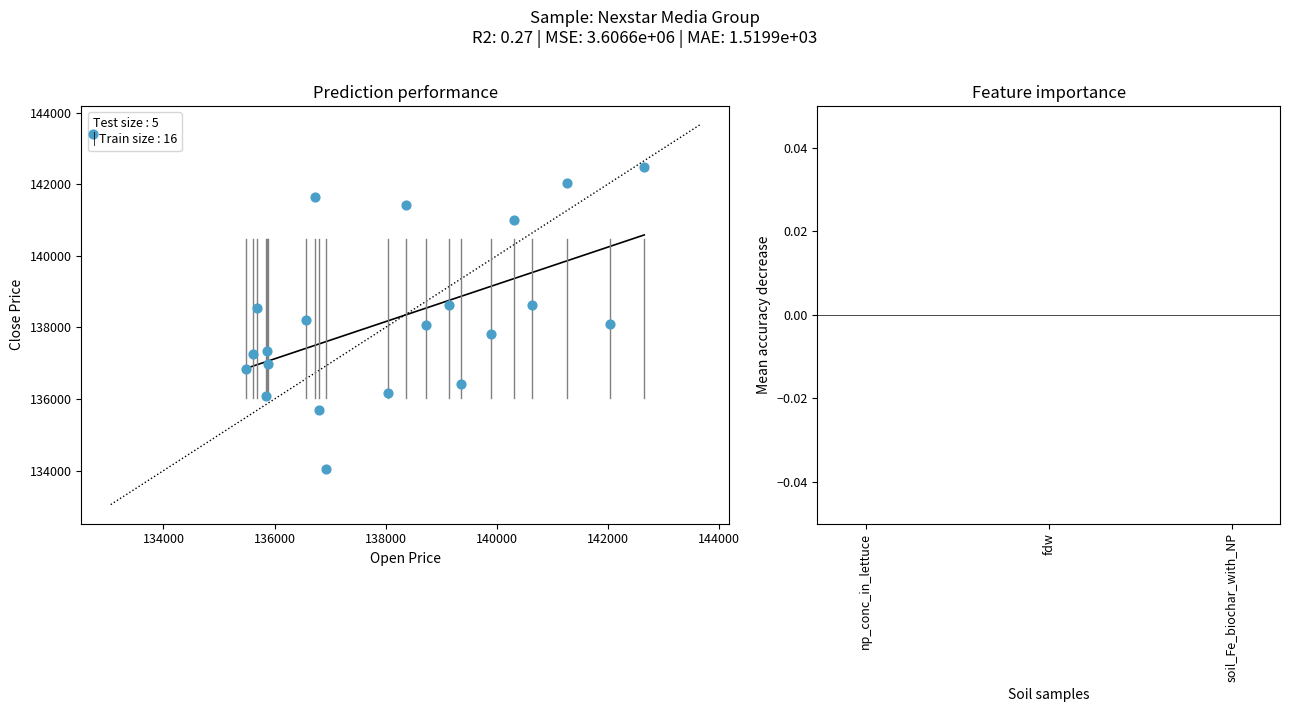

What is the range of Y values (max minus min)?

8440